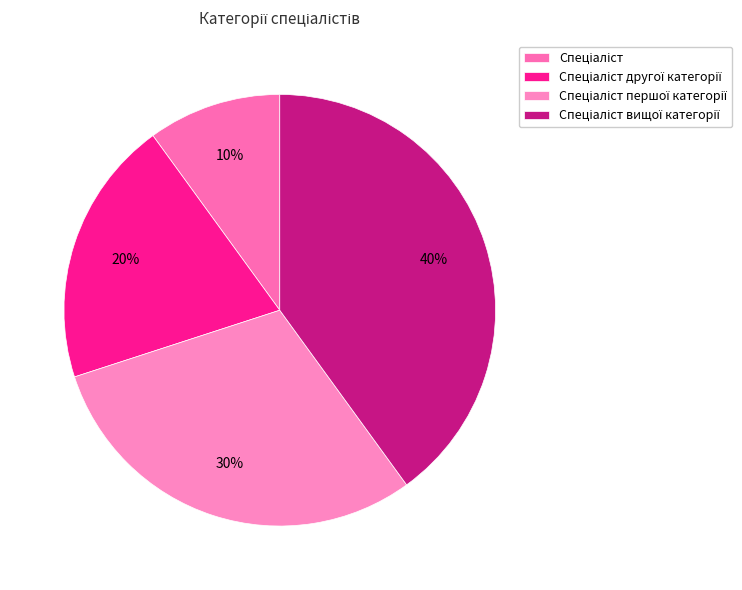

How many segments does this pie chart have?

4